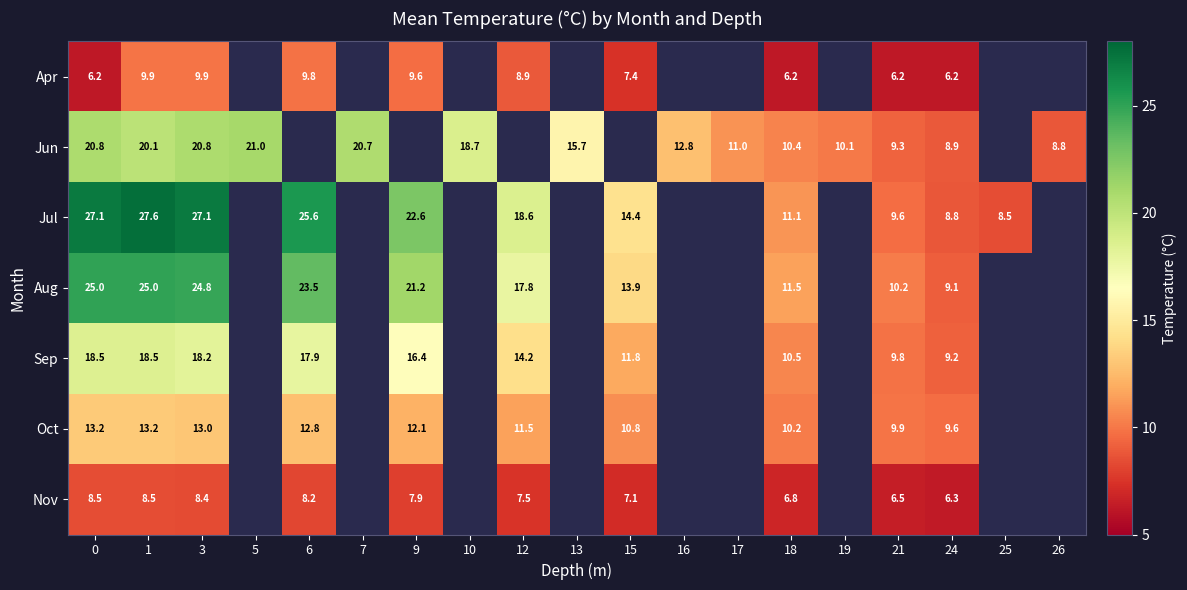

At which category is the sum across all series the highest?

1